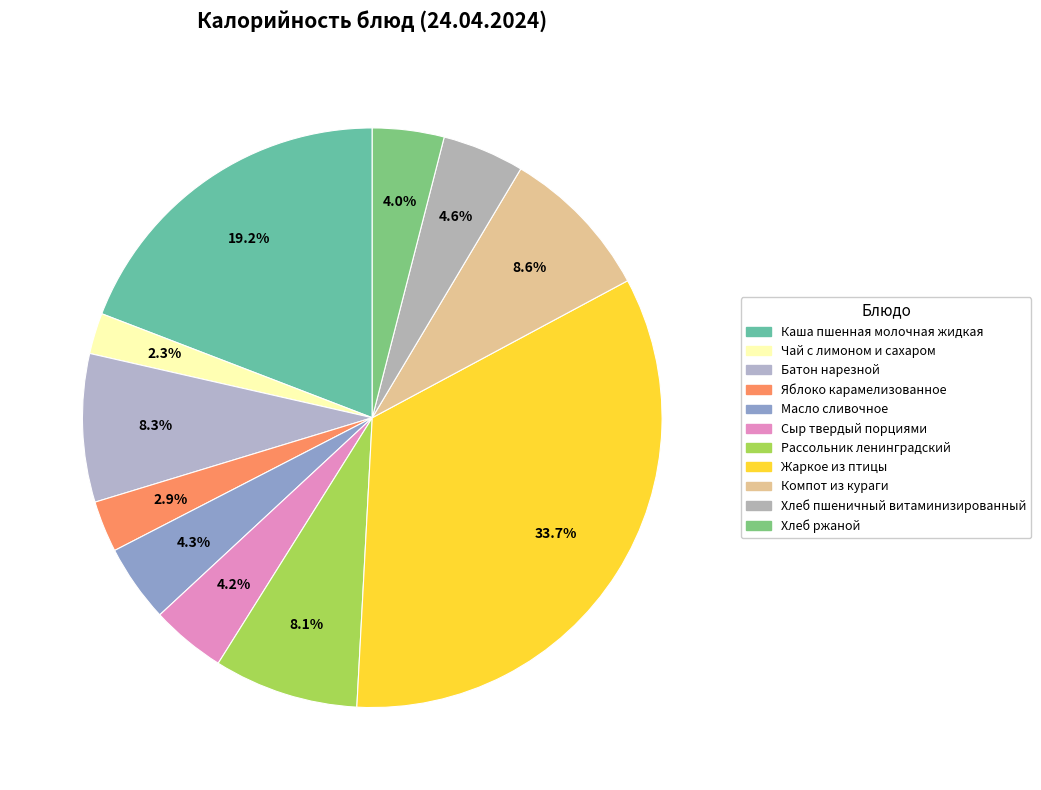

Which category has the smallest portion of the pie?

Чай с лимоном и сахаром